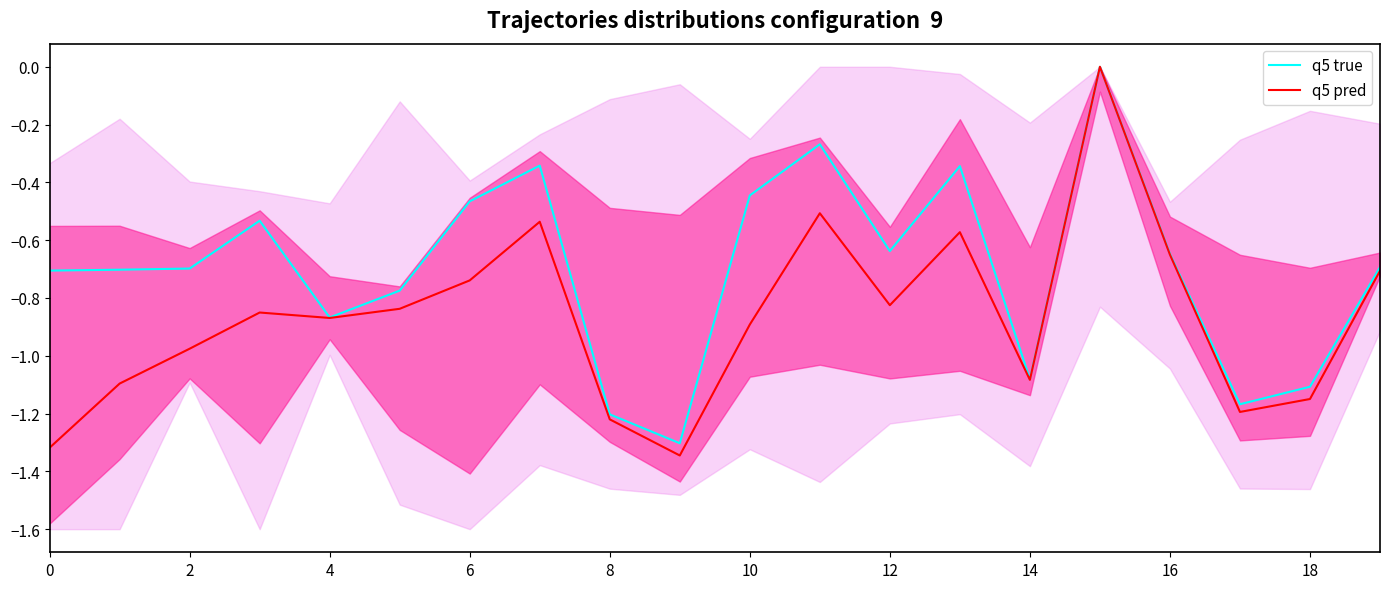

True or false: q5 pred has more than 0 points higher than both neighbors.

True